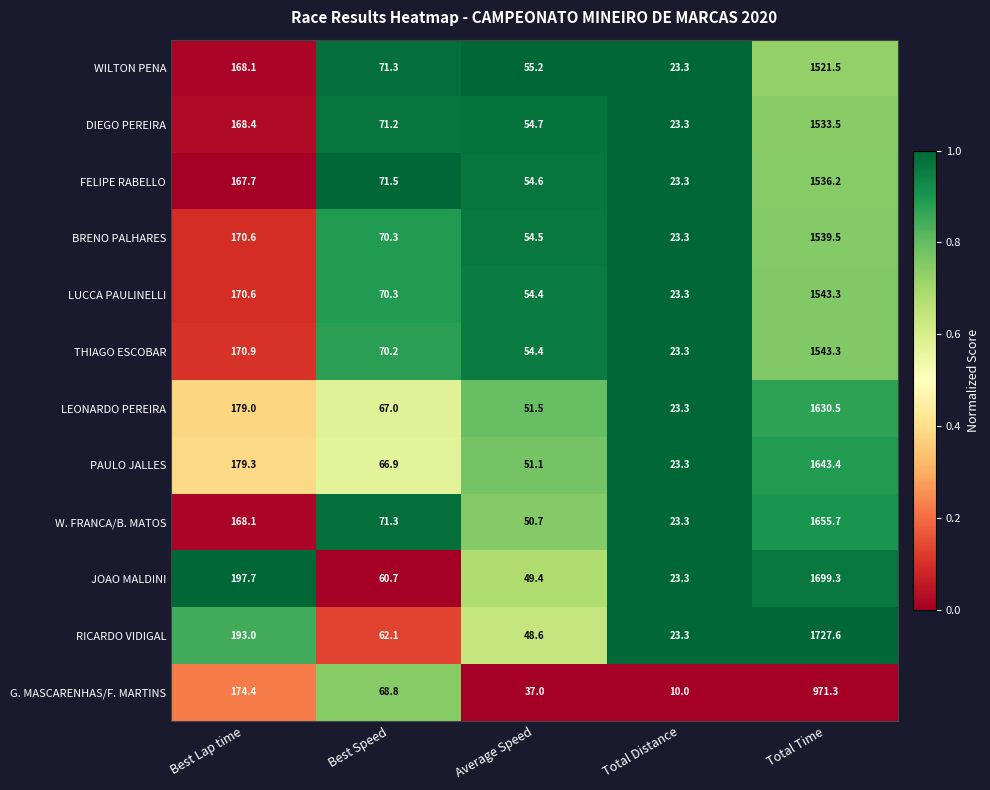

Is it true that WILTON PENA equals 23.3 at Total Distance?

True